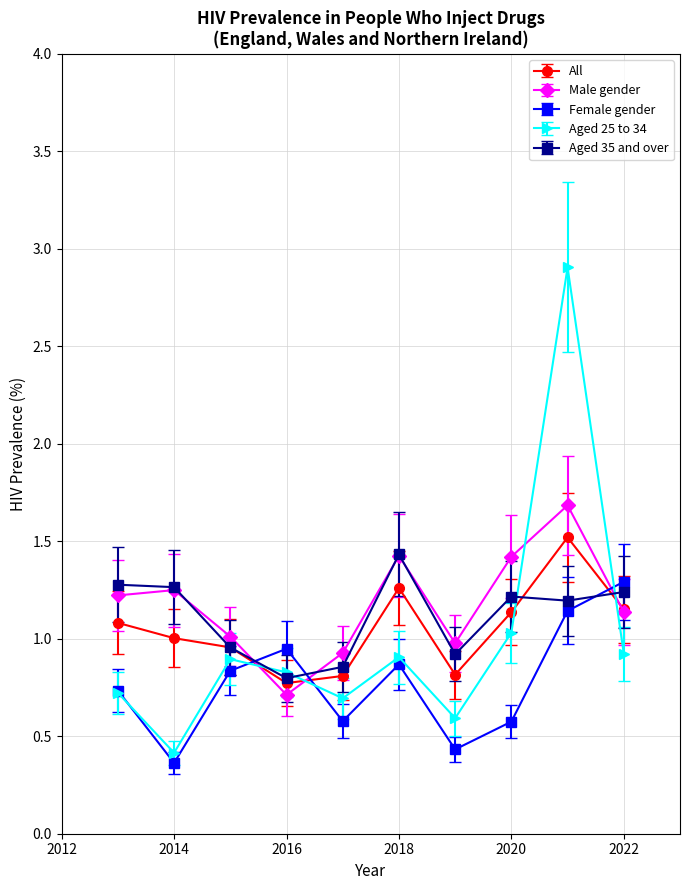

Which series has the largest range (max minus min)?

Aged 25 to 34